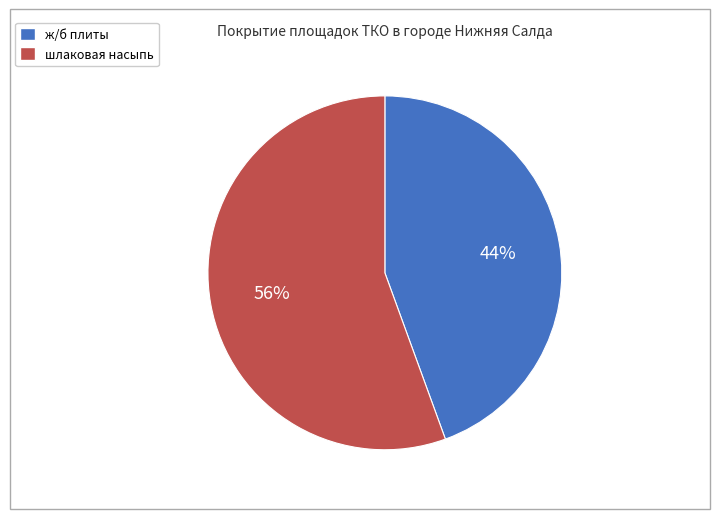

Is it true that ж/б плиты is 33% of the pie?

False